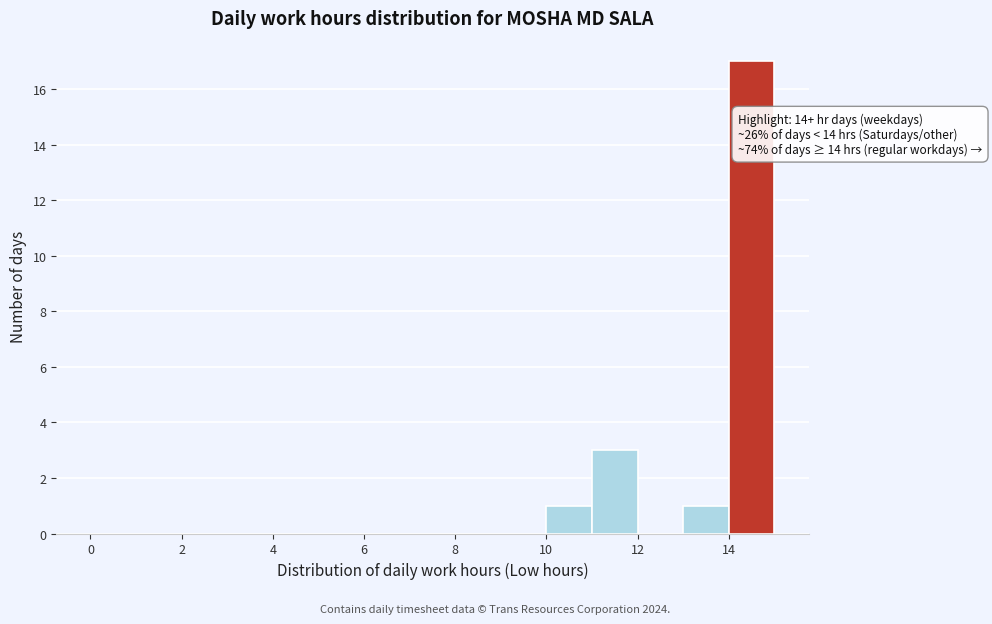

Over which range of the x-axis is the bar tallest?

14 to 15